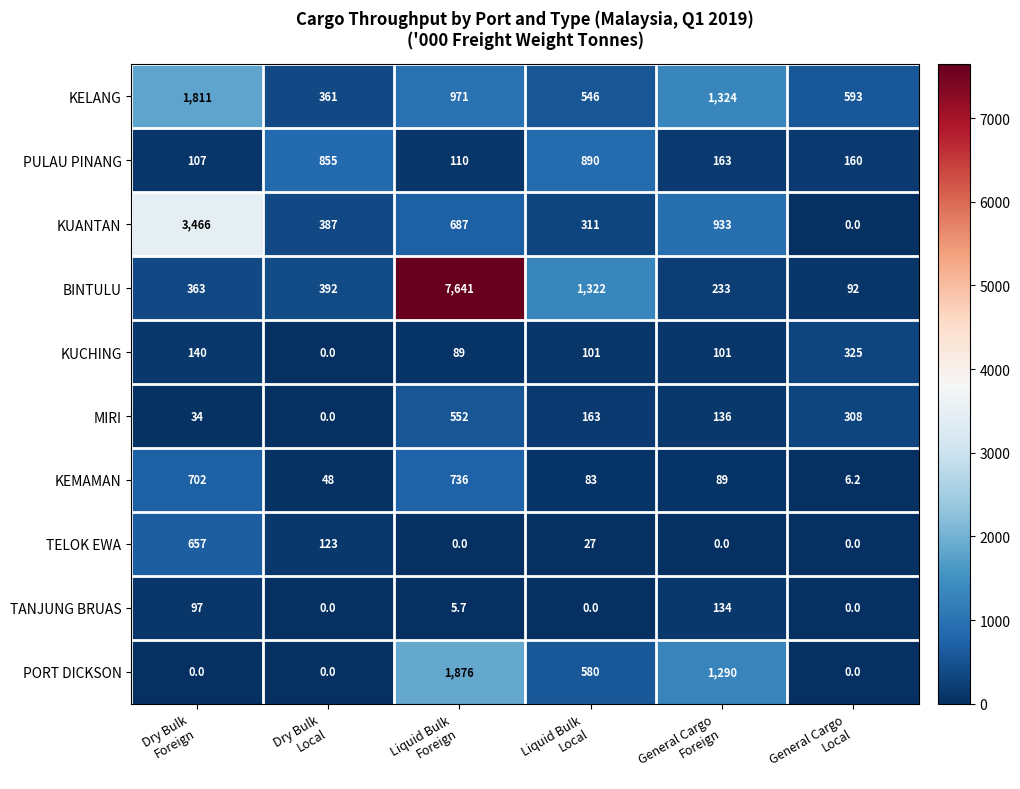

How many series are shown in this chart?

10